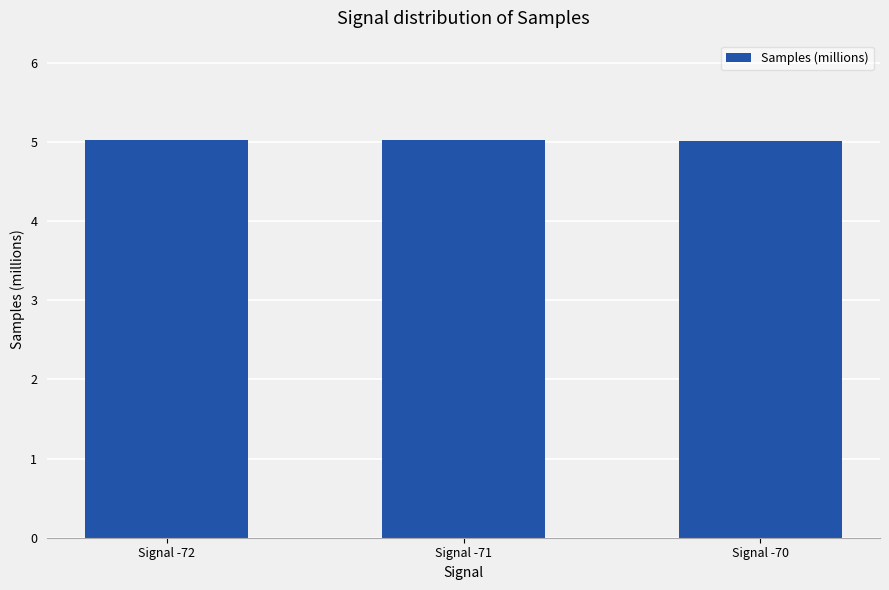

What is the ratio of the value at Signal -70 to the value at Signal -71?

1.0